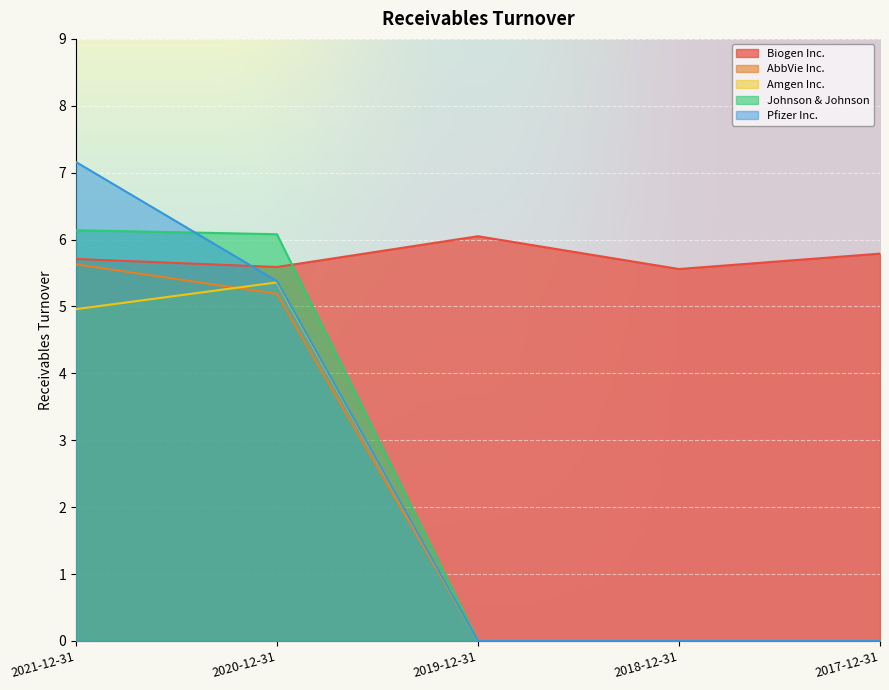

Rank the series at 2017-12-31 from lowest to highest value.

AbbVie Inc., Amgen Inc., Johnson & Johnson, Pfizer Inc., Biogen Inc.